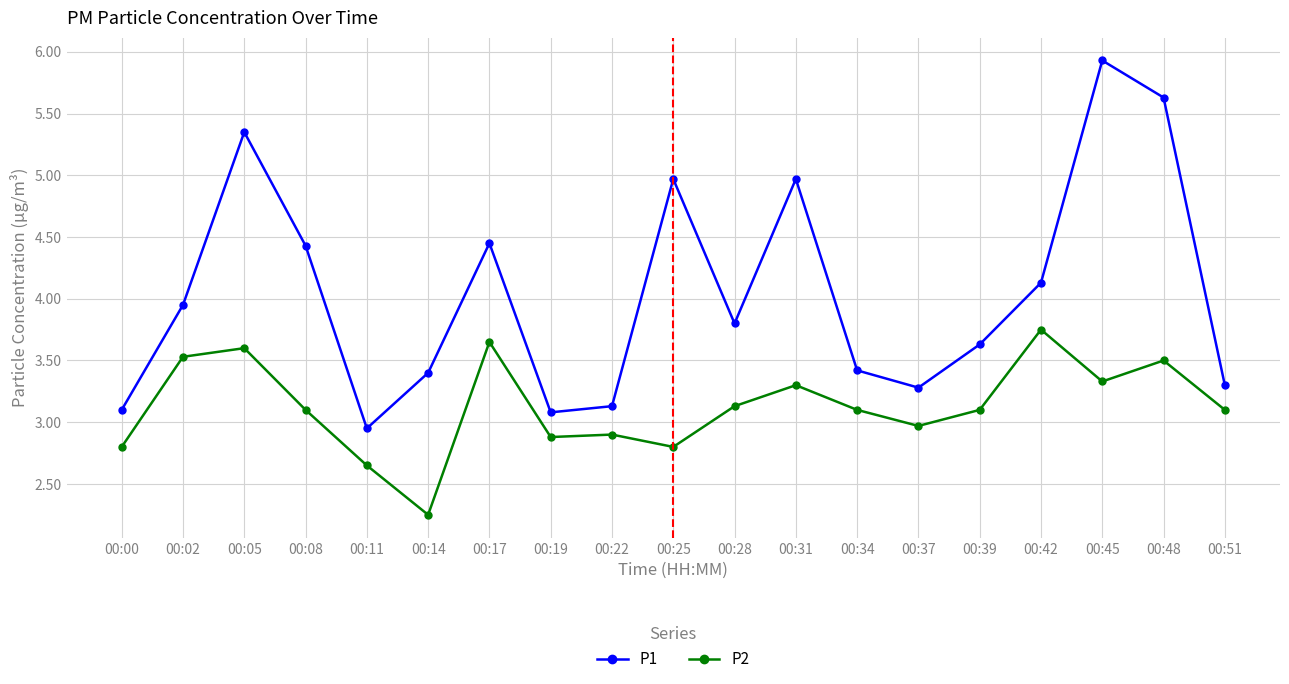

What is the difference between the highest and lowest values at 00:37?

0.3